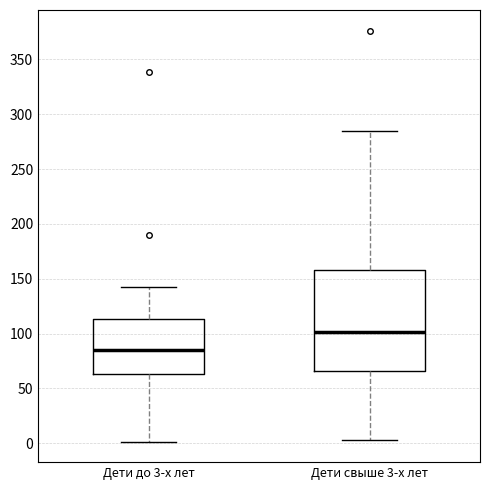

Where is the lower edge of the box for Дети свыше 3-х лет on the y-axis? The values are not printed on the chart, so give them approximately, as read against the axis.

65